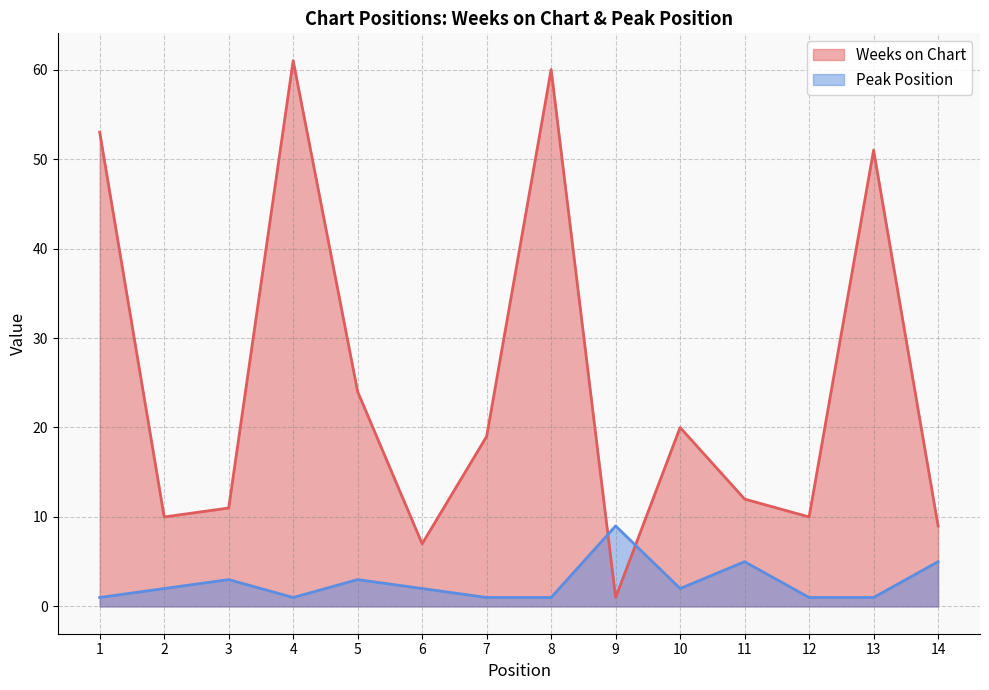

Rank the series at 11 from lowest to highest value.

Peak Position, Weeks on Chart